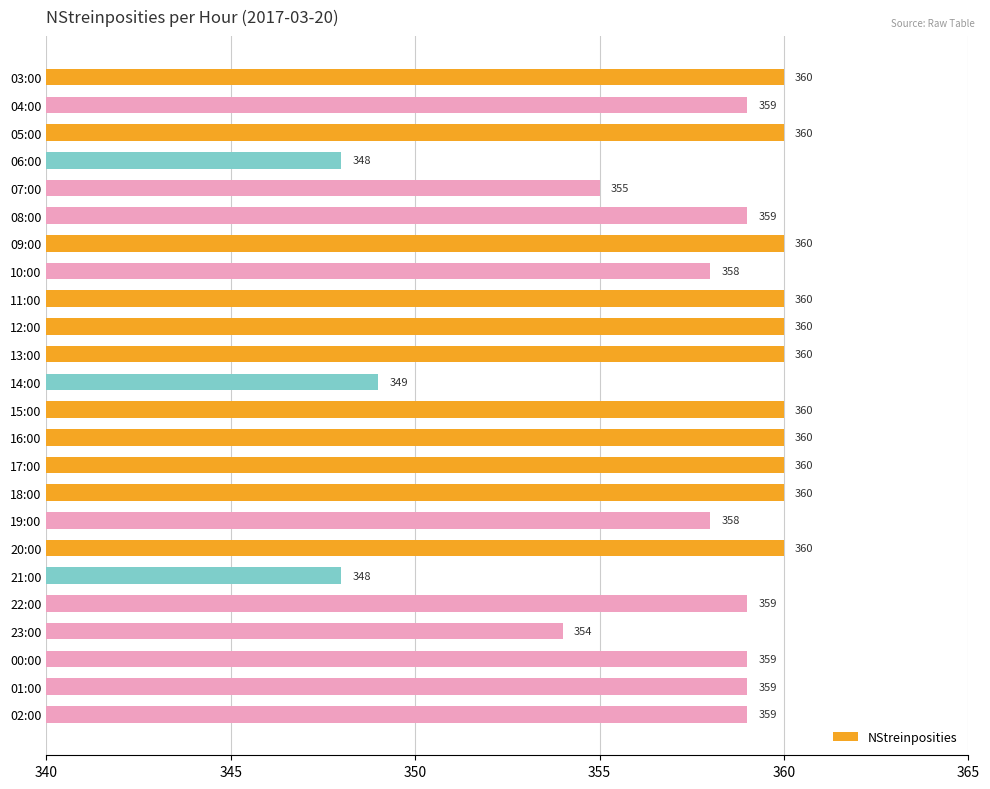

True or false: the data shows 359 at 01:00.

True